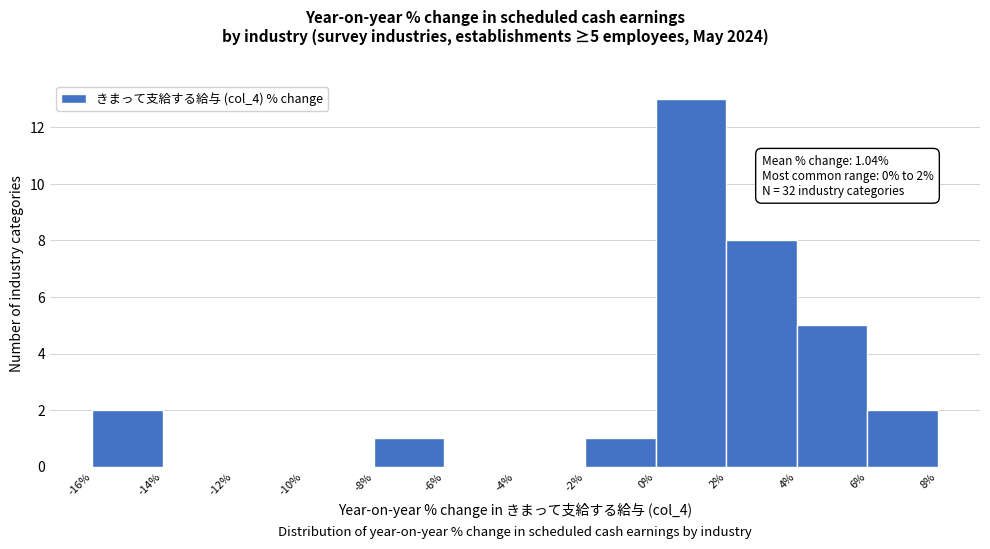

Over which range of the x-axis is the bar tallest?

0% to 2%